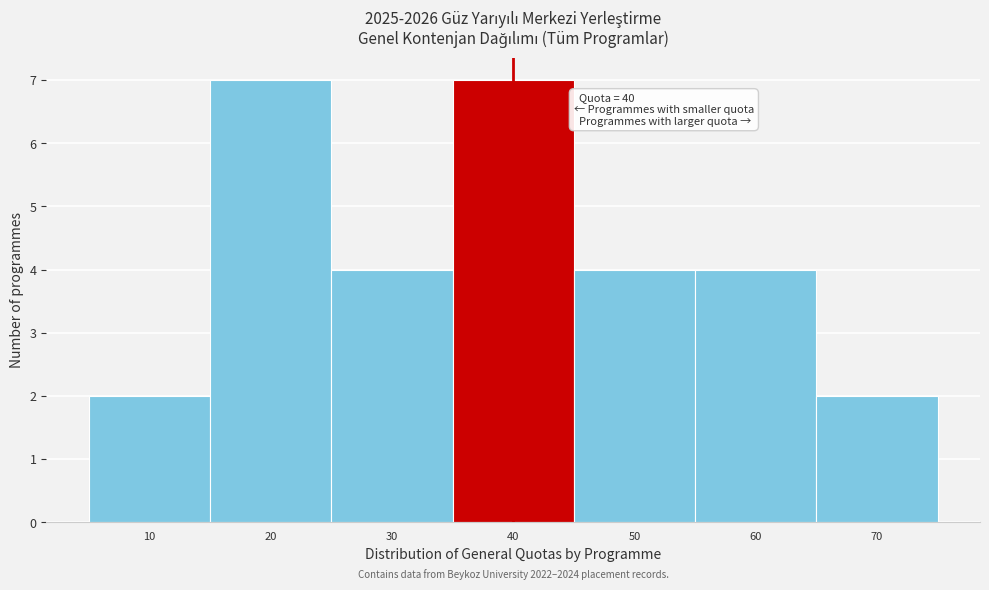

Reading right to left, extract all data points from this chart.

2	4	4	7	4	7	2